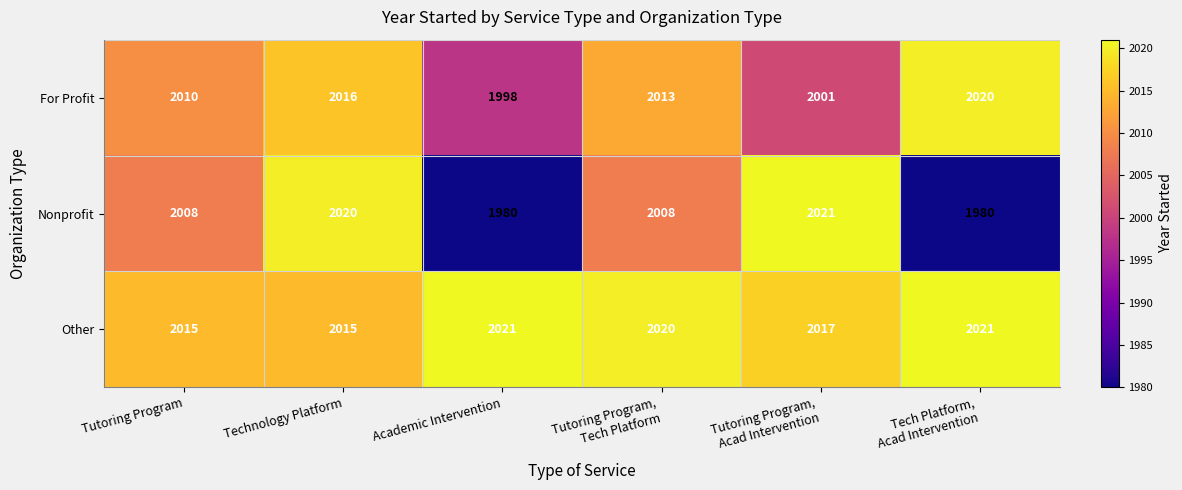

The Nonprofit series shows 3108 at Tutoring Program. True or false?

False